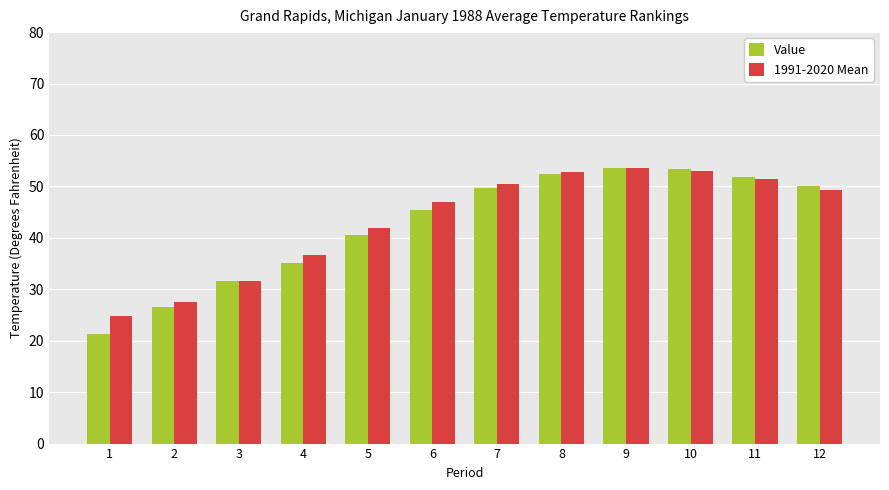

True or false: 1991-2020 Mean has a value of 52.8 at 8.

True